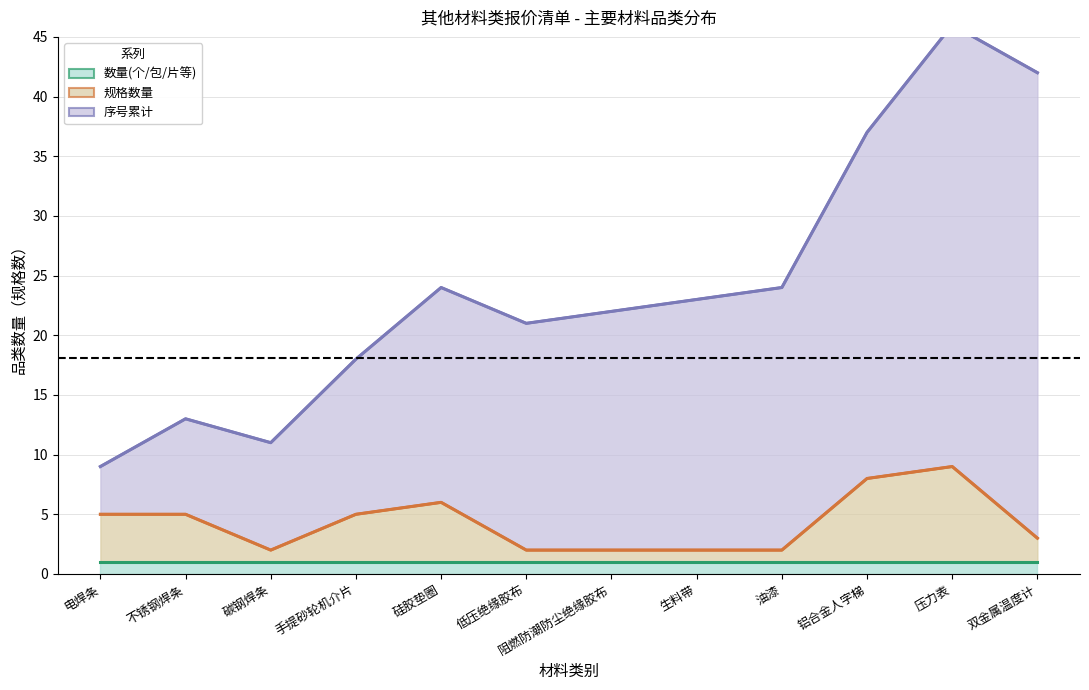

At which category is the sum across all series the highest?

压力表